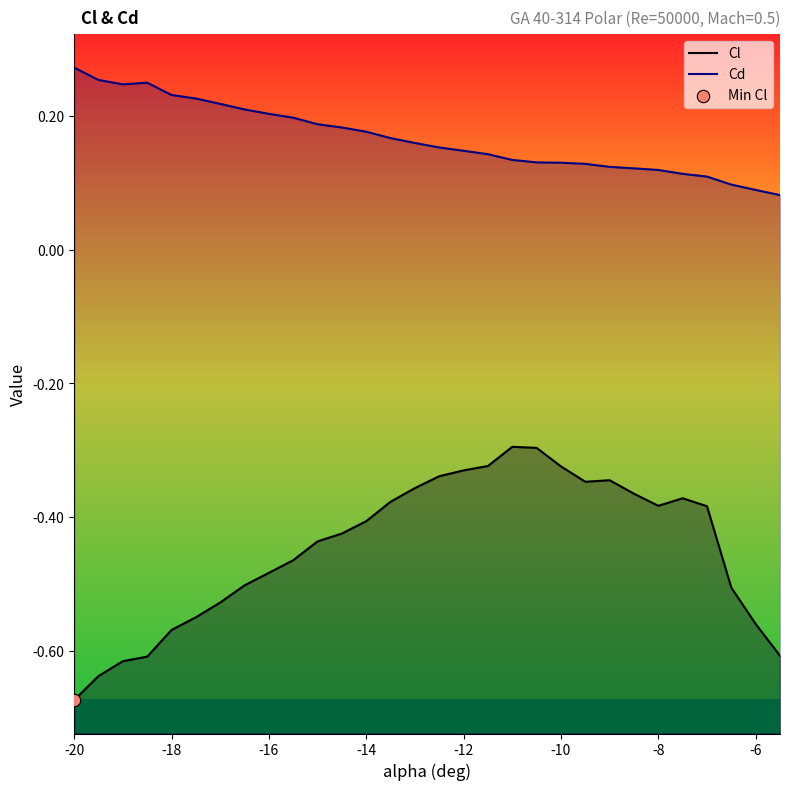

Which series reaches the maximum Y coordinate?

Cd